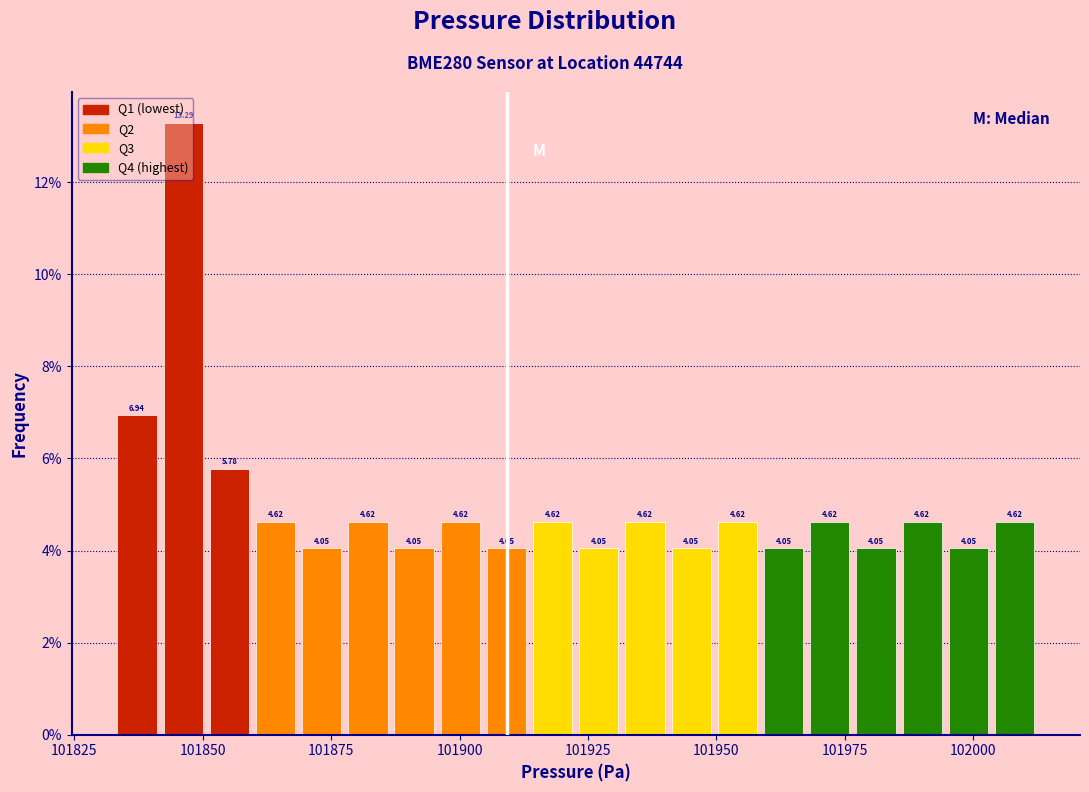

Read against the x-axis, roughly where is the centre of the tallest bar?

101845